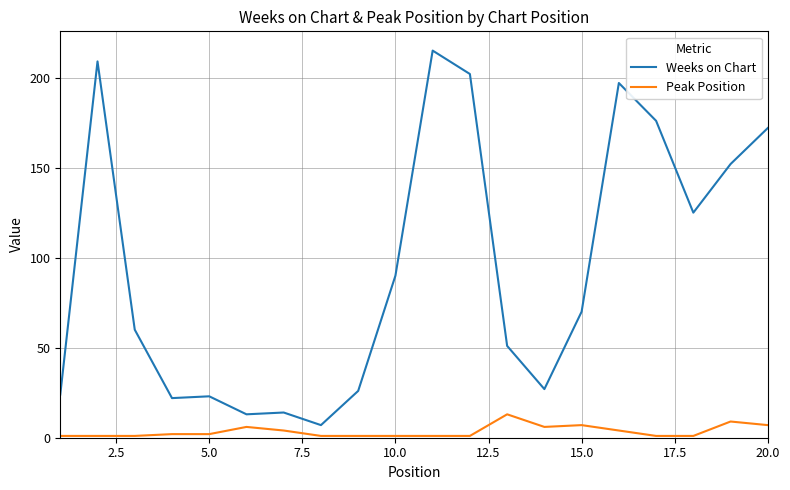

How many values in the Peak Position series are below 2?

10